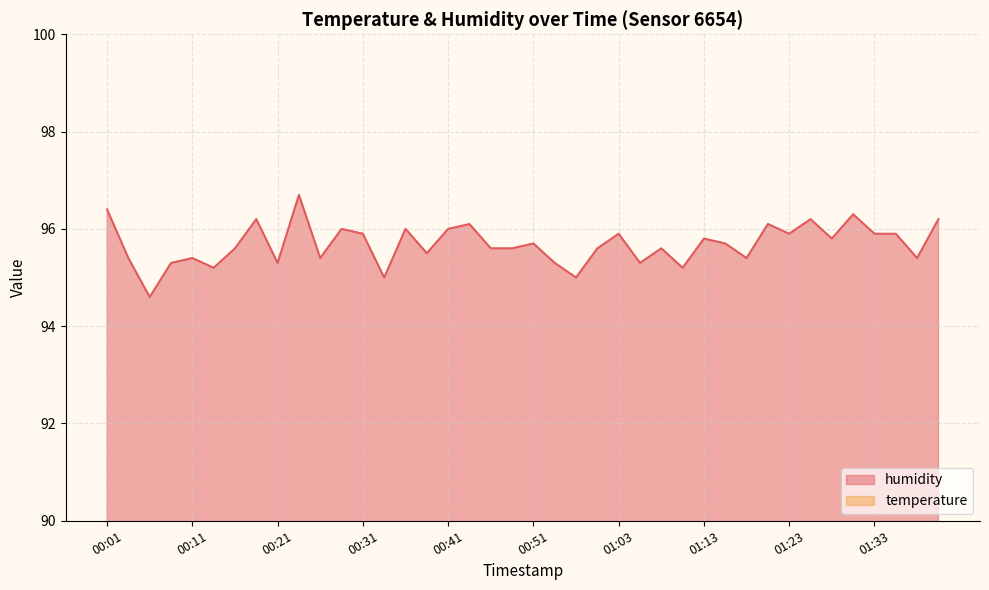

At 00:31, list the series in order from smallest to largest.

temperature, humidity